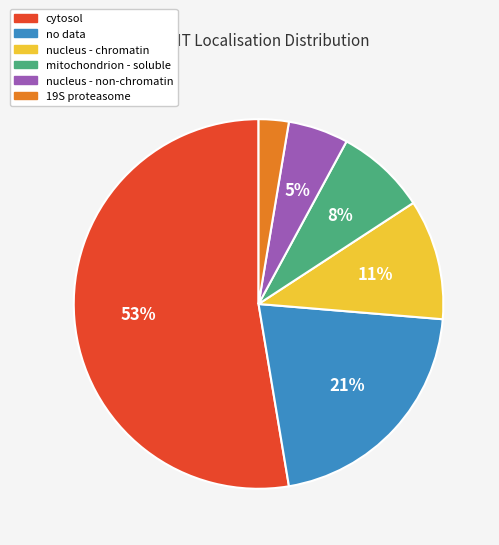

Approximately how many times larger is the value at nucleus - chromatin compared to cytosol?

0.2